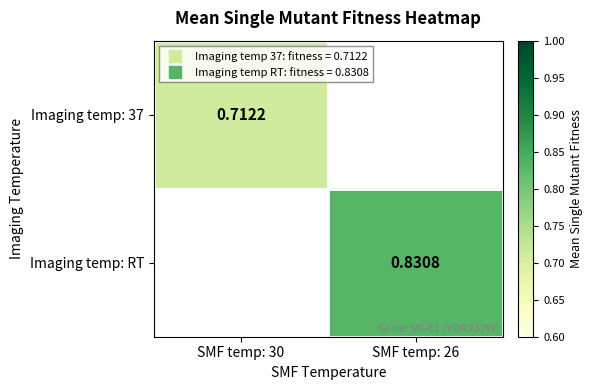

Read the Imaging temp: RT value at SMF temp: 26.

0.8